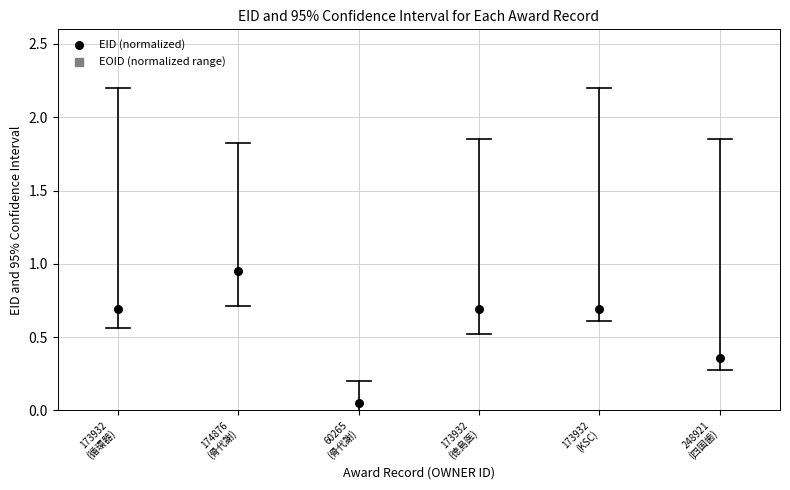

What is the average Y value?

0.6